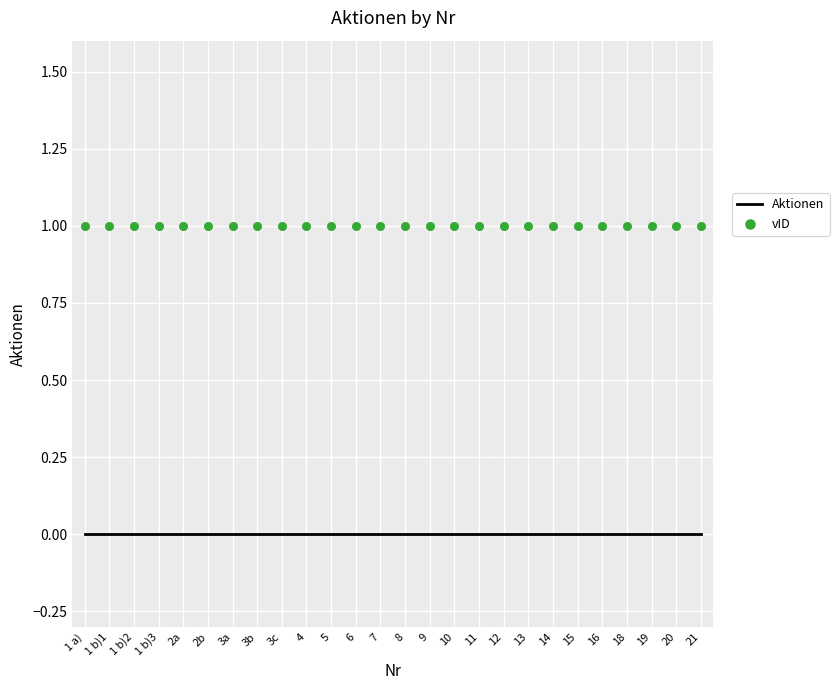

Which series has the largest total across all categories?

vID